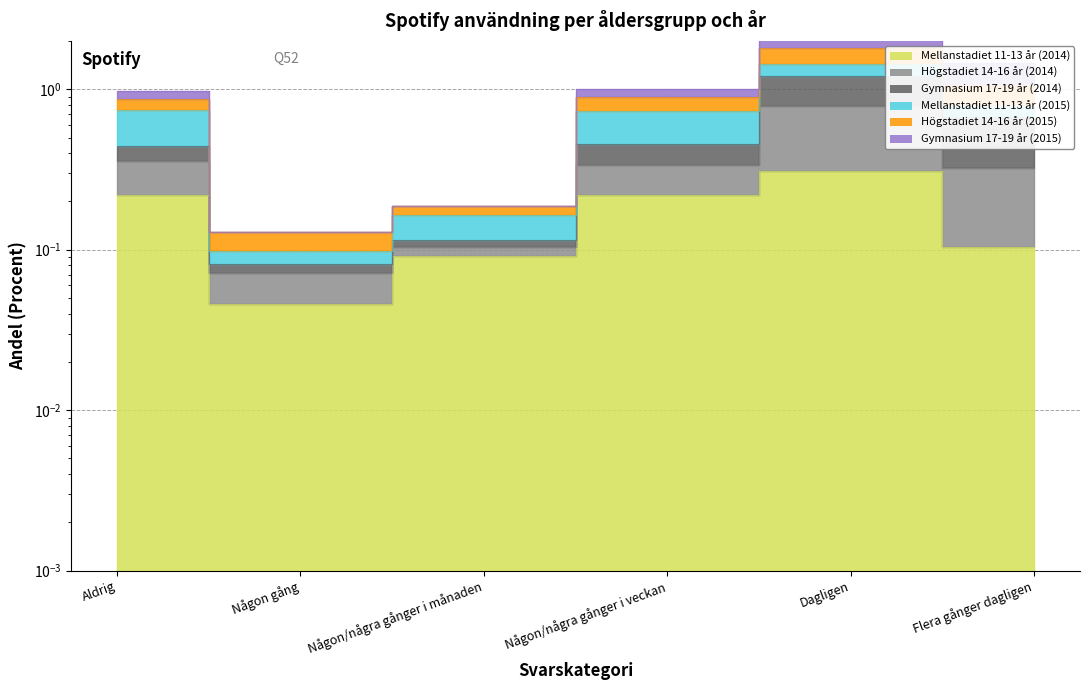

Is it true that Mellanstadiet 11-13 år (2014) equals 0.3 at Dagligen?

True